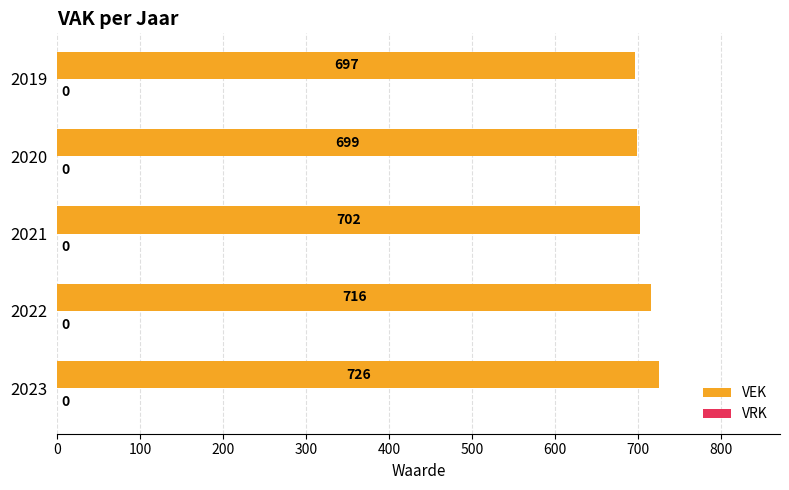

Reading top to bottom, extract all data points from this chart.

2019=697	2020=699	2021=702	2022=716	2023=726